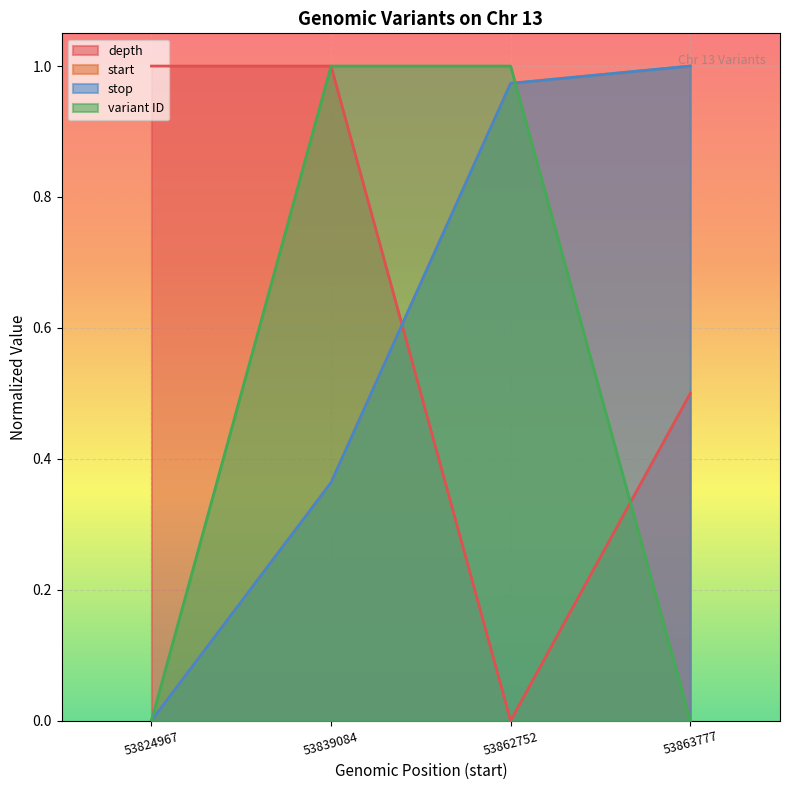

What are all the series names shown in the legend?

depth, start, stop, variant ID